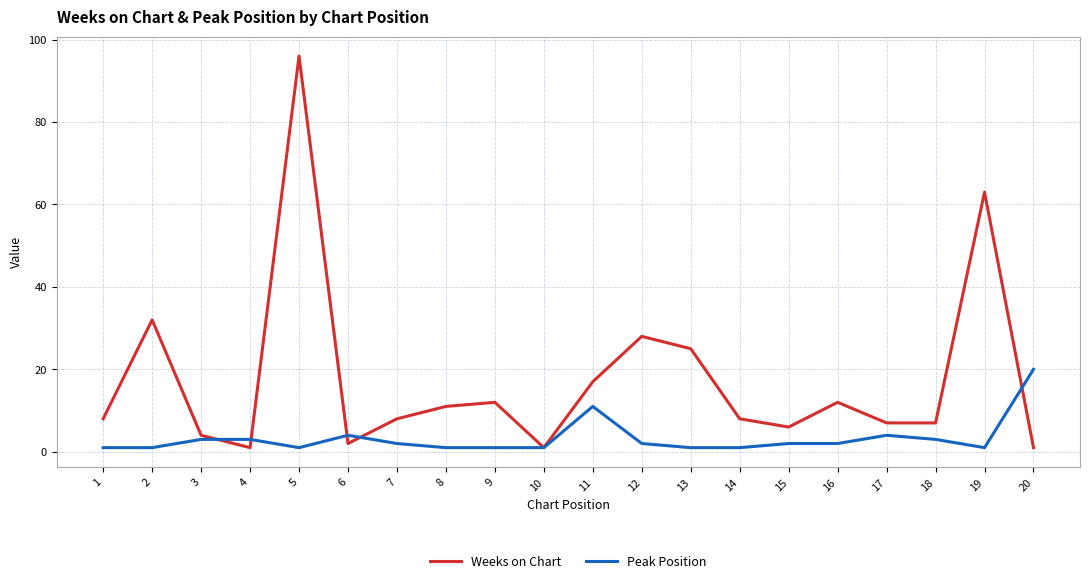

What is the lowest value of the Peak Position series?

1